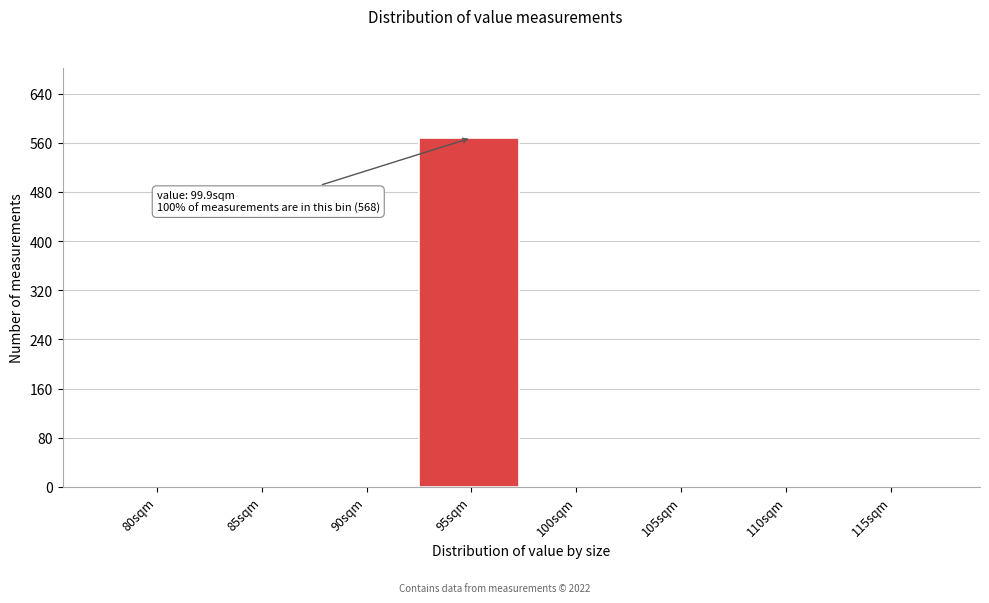

Reading left to right, list all the values displayed in this chart.

80sqm=0	85sqm=0	90sqm=0	95sqm=568	100sqm=0	105sqm=0	110sqm=0	115sqm=0